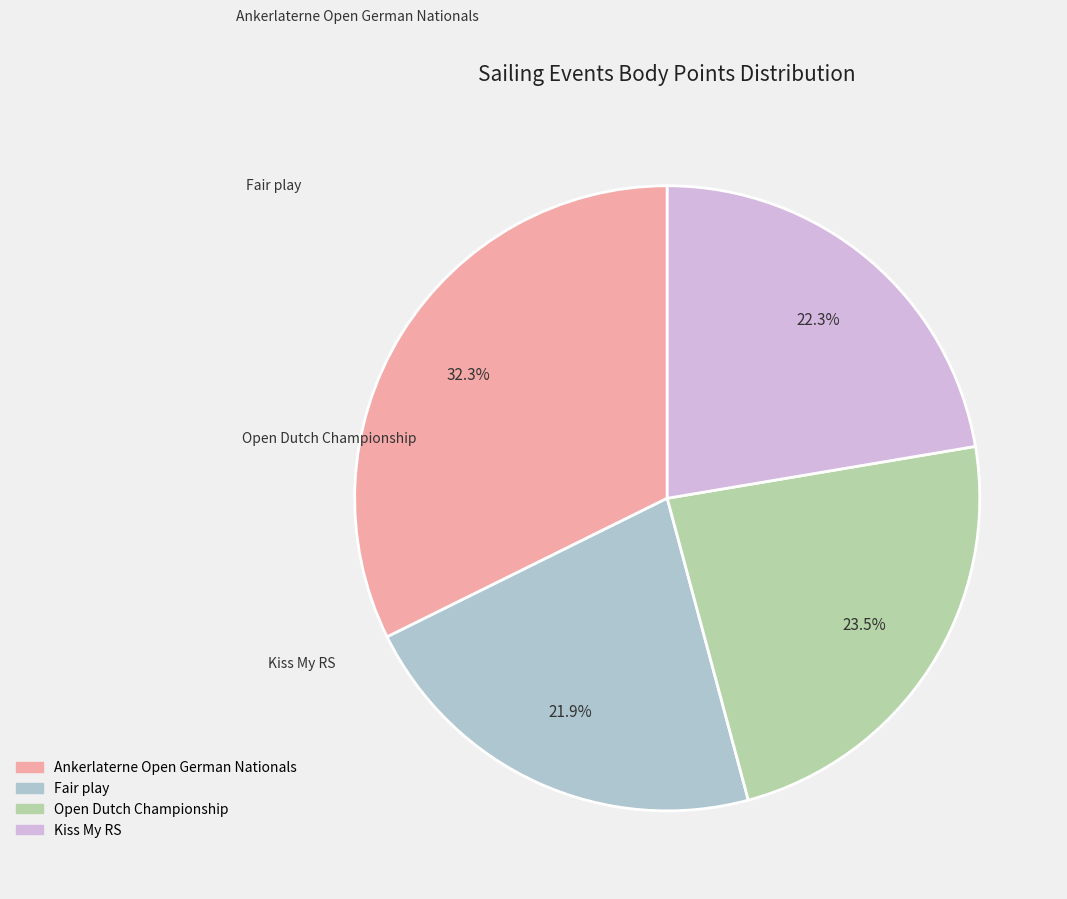

Is there any slice that represents more than half of the pie?

No